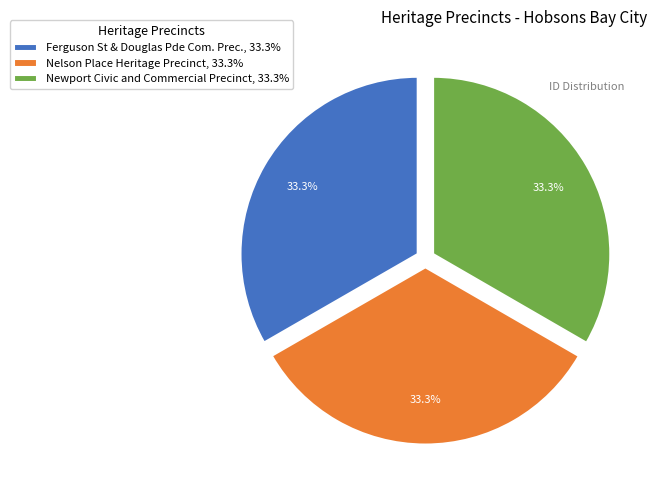

What is the ratio of the value at Ferguson St & Douglas Pde Com. Prec., 33.3% to the value at Newport Civic and Commercial Precinct, 33.3%?

1.0